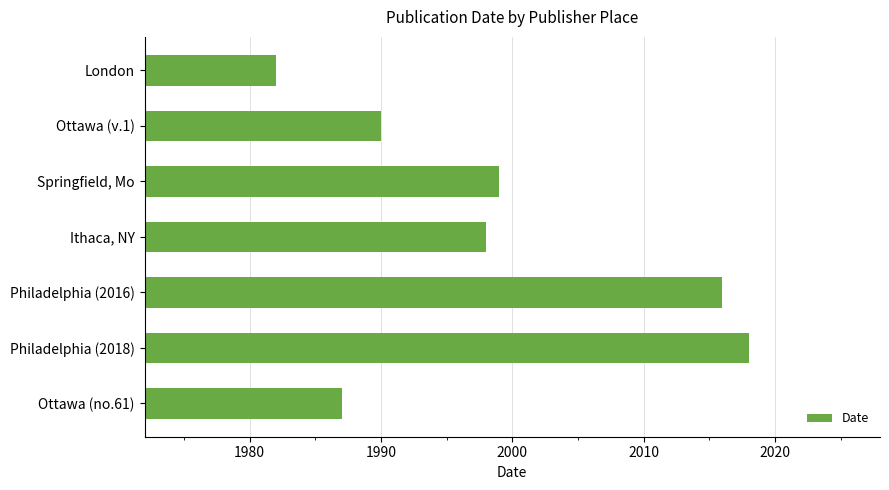

Reading bottom to top, extract all data points from this chart.

1987	2018	2016	1998	1999	1990	1982